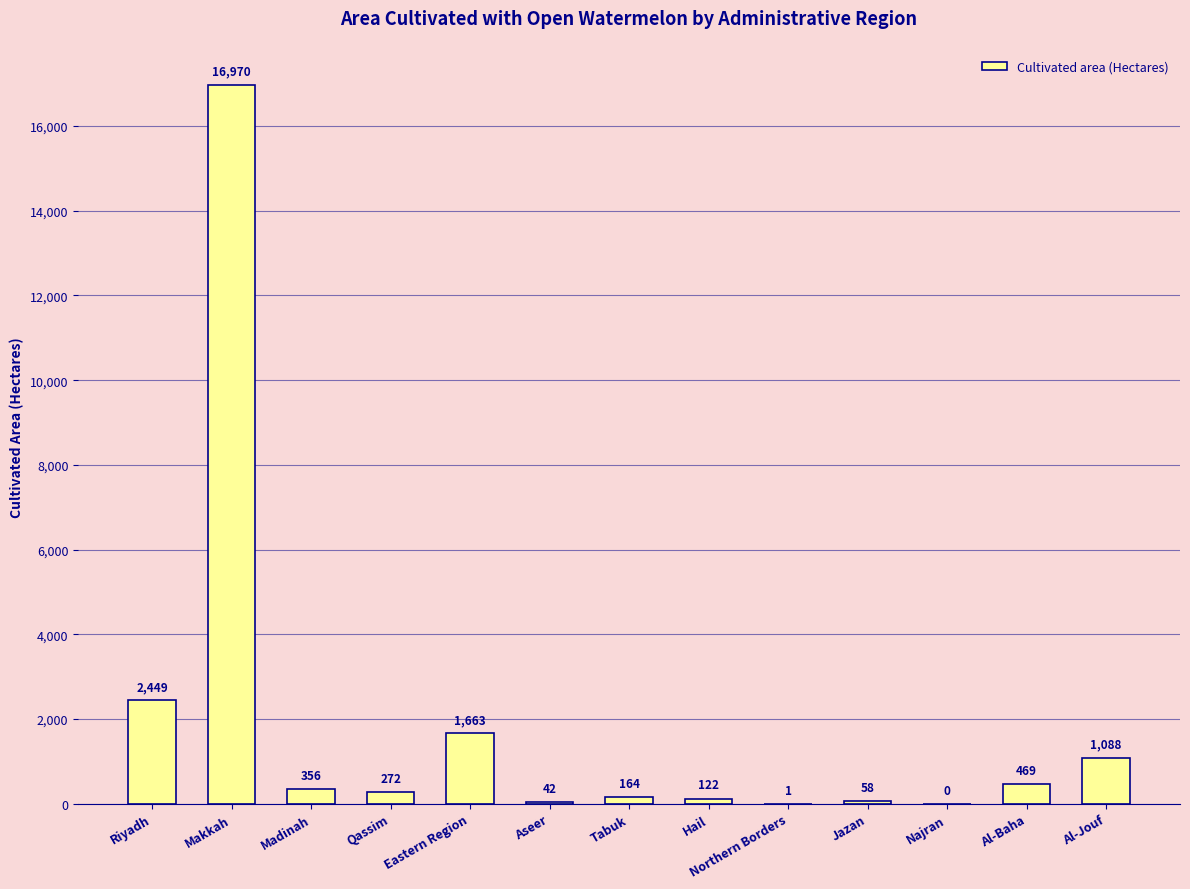

What is the change in value from Aseer to Northern Borders?

-41.0